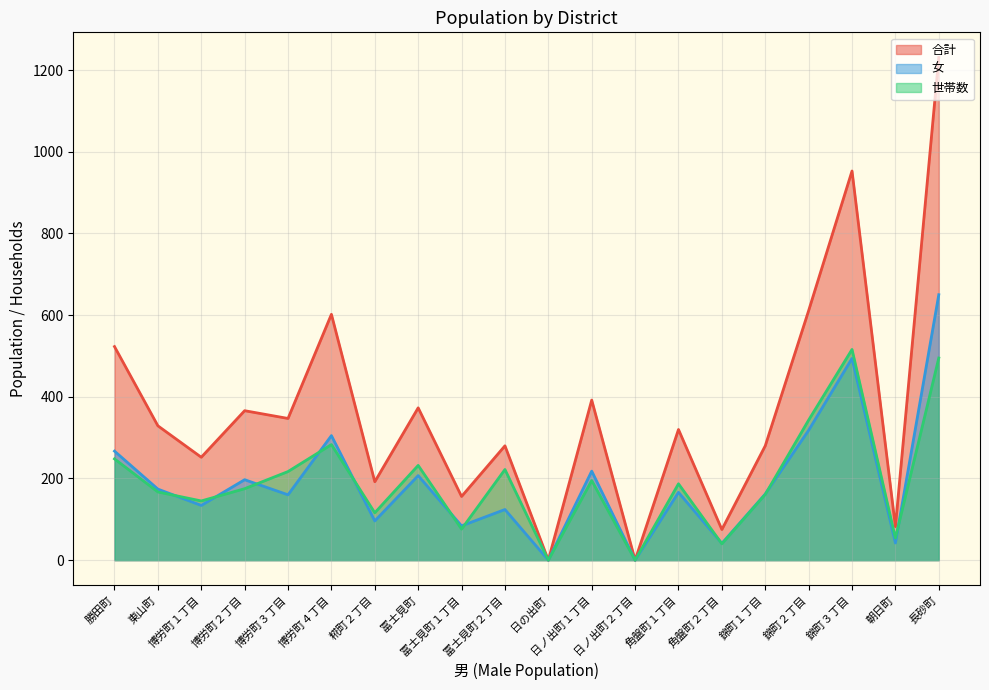

True or false: 合計 and 女 intersect in this chart.

False